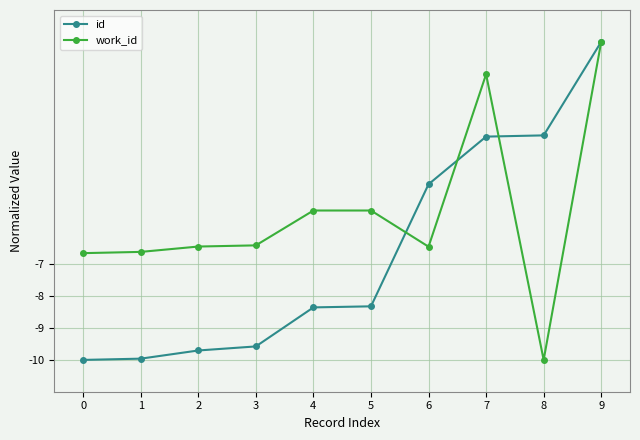

At which label is id closest to -5?

6